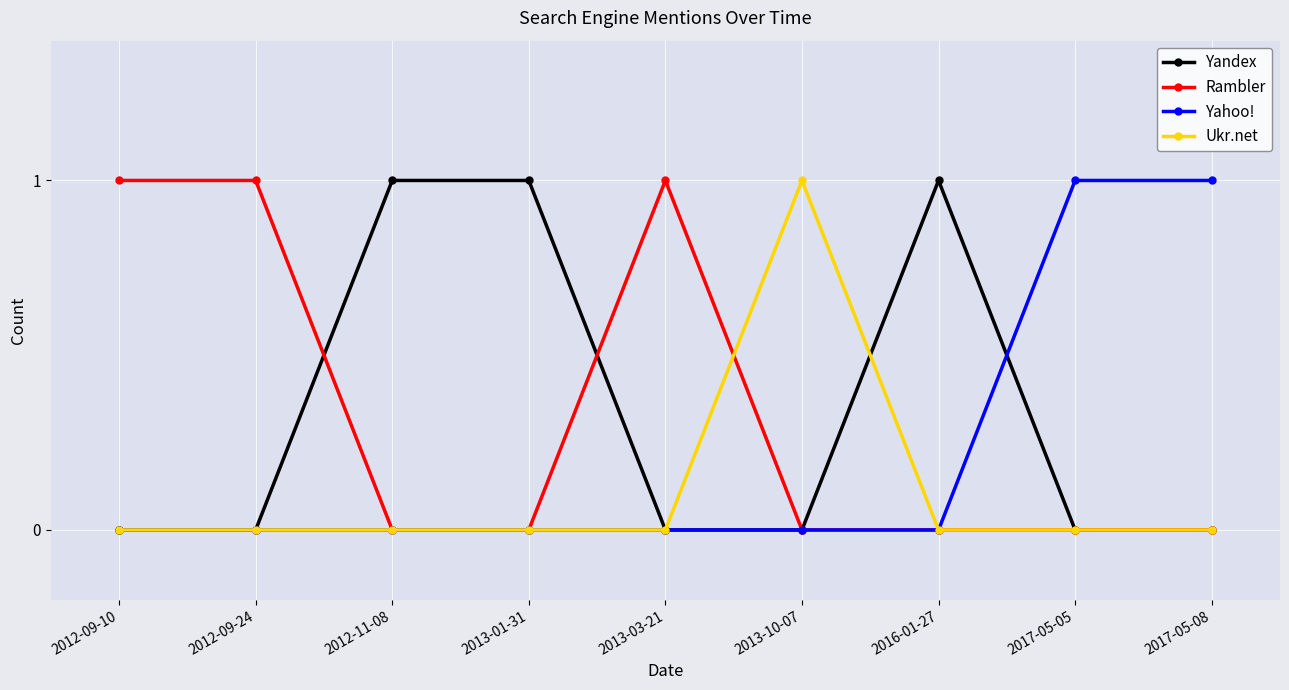

Is the value of Yahoo! at 2016-01-27 greater than the value of Rambler at 2012-09-10?

No